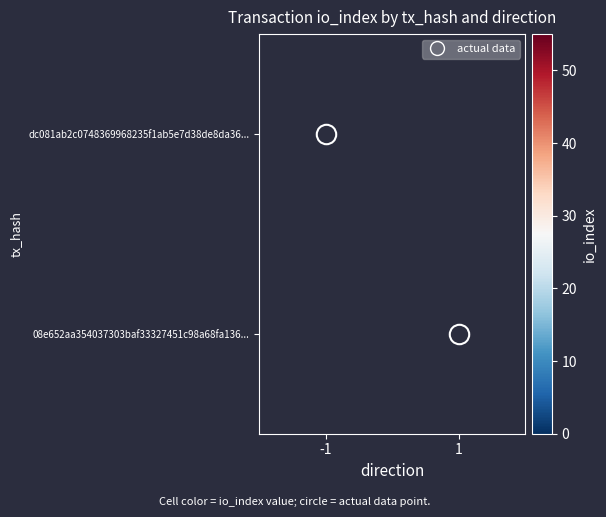

The dc081ab2c0748369968235f1ab5e7d38de8da36... series shows 47.0 at -1. True or false?

True